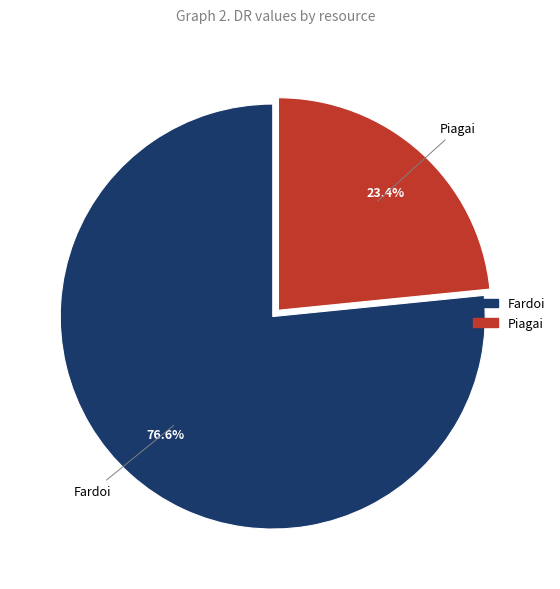

To the nearest percent, what percentage of the pie is Fardoi?

77%